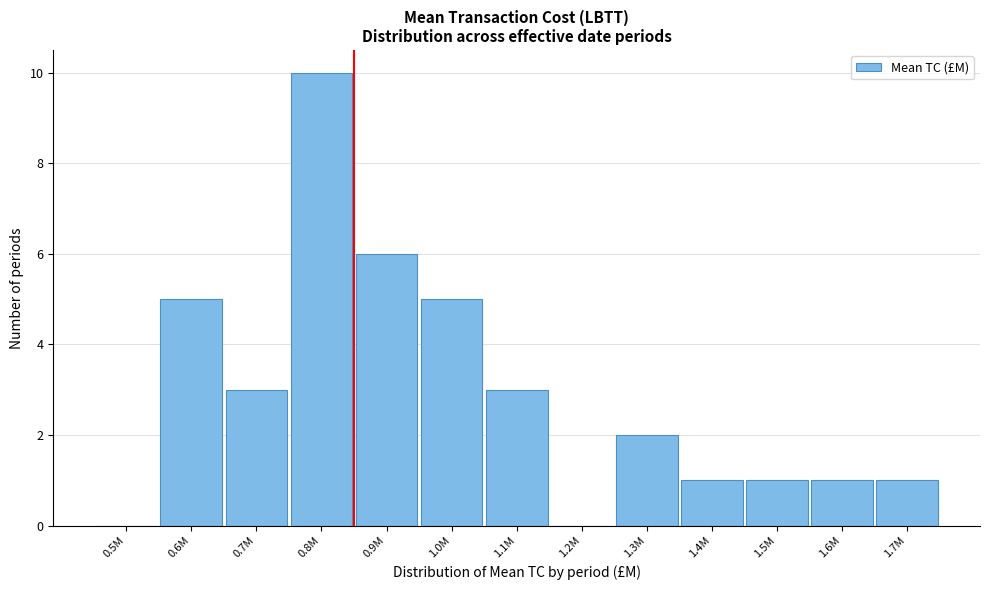

Reading left to right, extract all data points from this chart.

0.5M=0	0.6M=5	0.7M=3	0.8M=10	0.9M=6	1.0M=5	1.1M=3	1.2M=0	1.3M=2	1.4M=1	1.5M=1	1.6M=1	1.7M=1